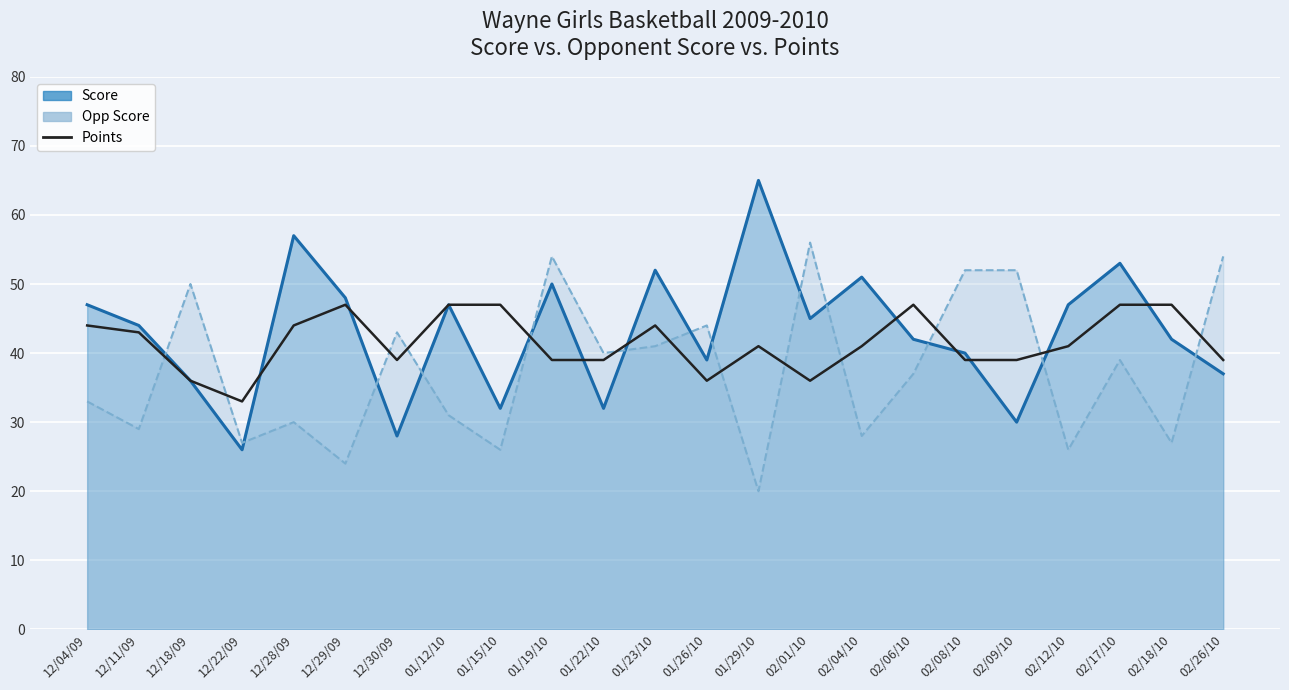

Reading right to left, extract all data points from this chart.

02/26/10=39	02/18/10=47	02/17/10=47	02/12/10=41	02/09/10=39	02/08/10=39	02/06/10=47	02/04/10=41	02/01/10=36	01/29/10=41	01/26/10=36	01/23/10=44	01/22/10=39	01/19/10=39	01/15/10=47	01/12/10=47	12/30/09=39	12/29/09=47	12/28/09=44	12/22/09=33	12/18/09=36	12/11/09=43	12/04/09=44